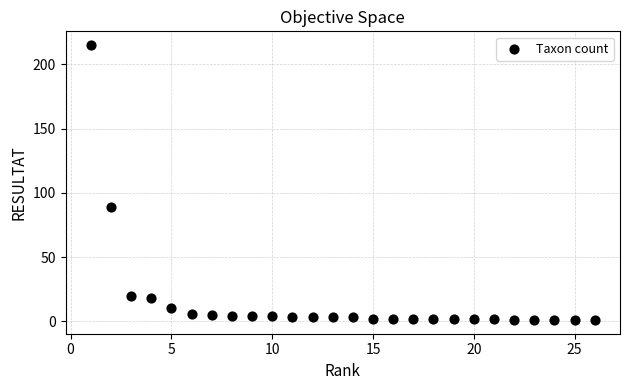

What Y value in the scatter plot is closest to 108?

89